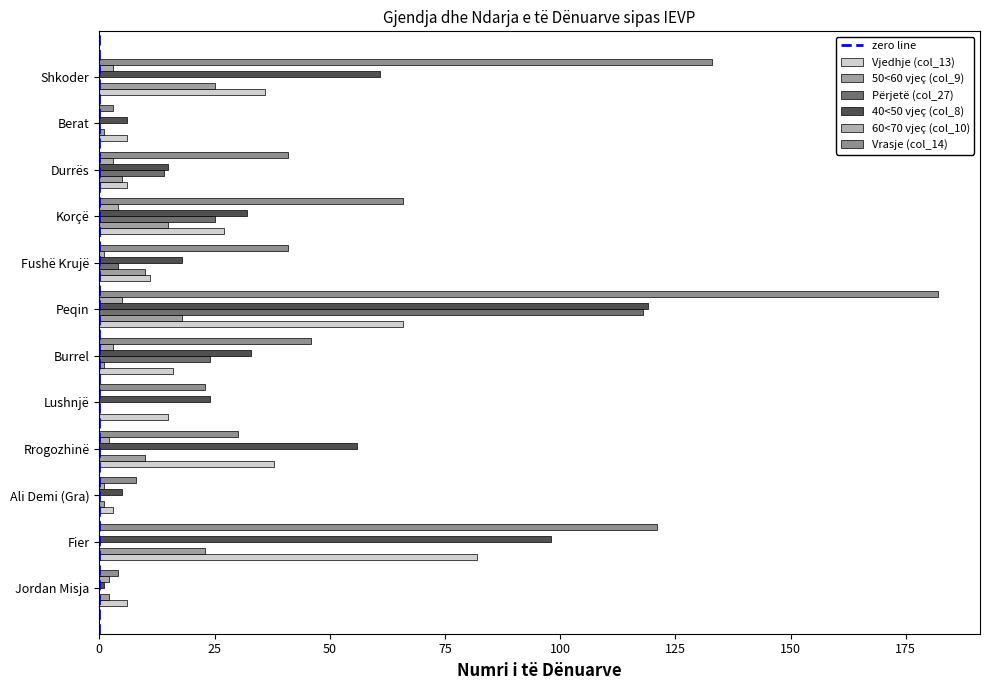

How many data points does each series have?

12